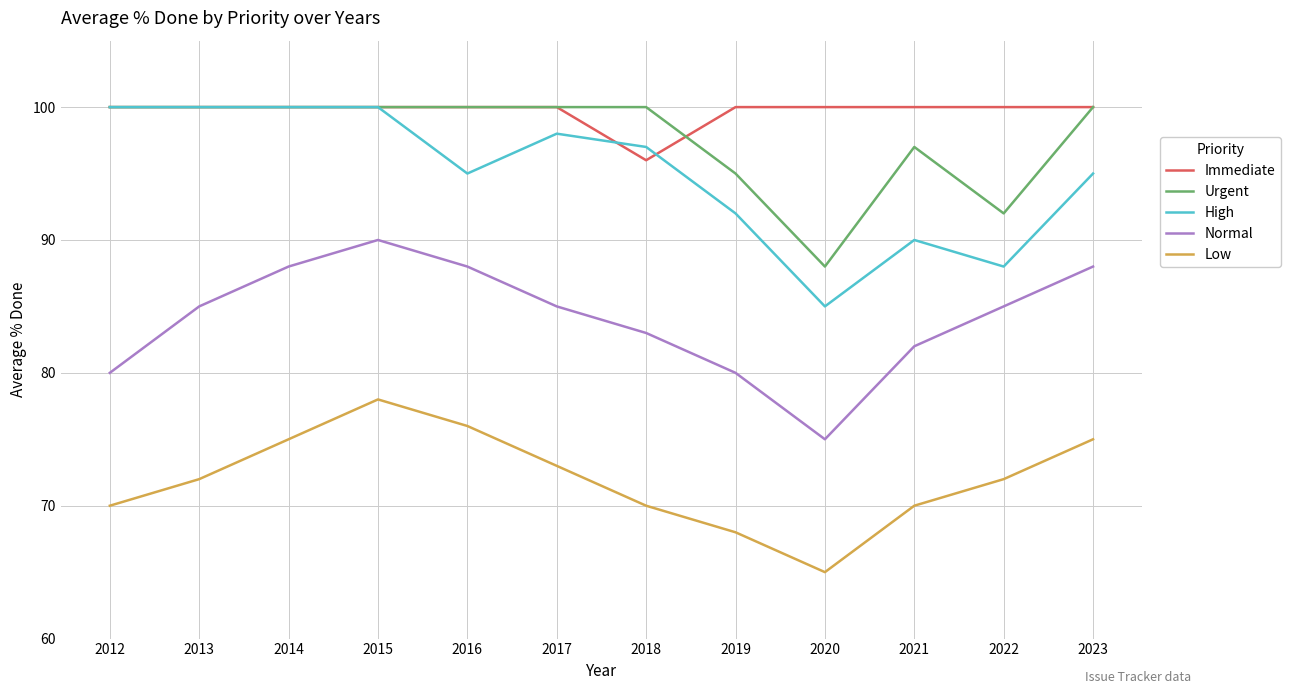

Count the High values in the range 92 to 100.

9